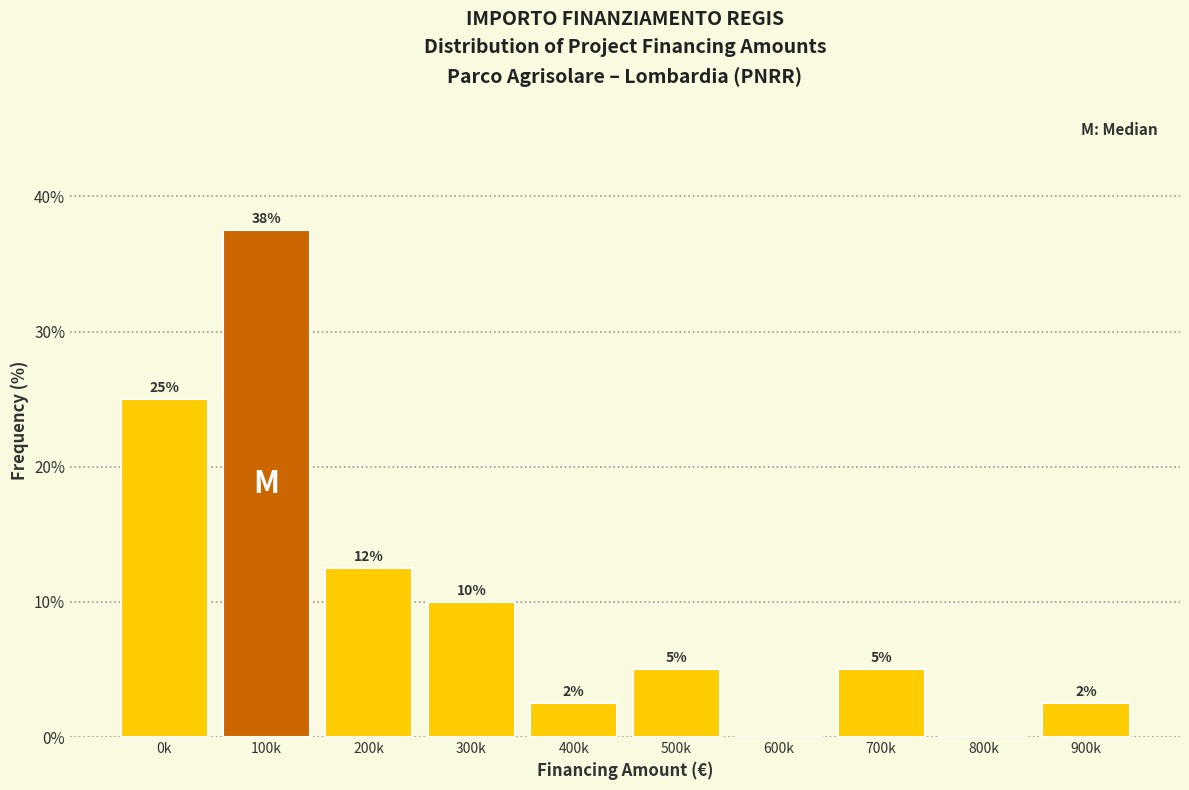

Between 900k and 0k, which is larger?

0k